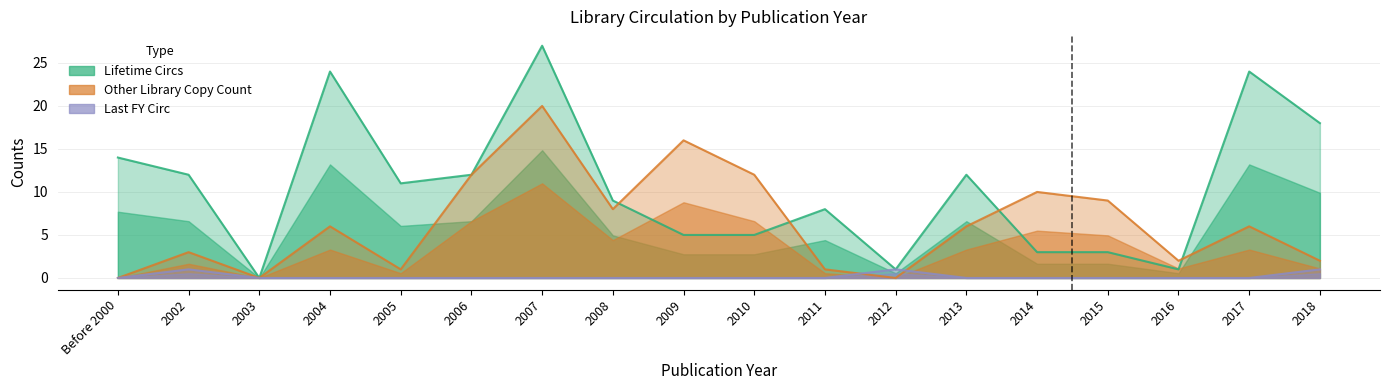

How many categories are shown in the chart?

18